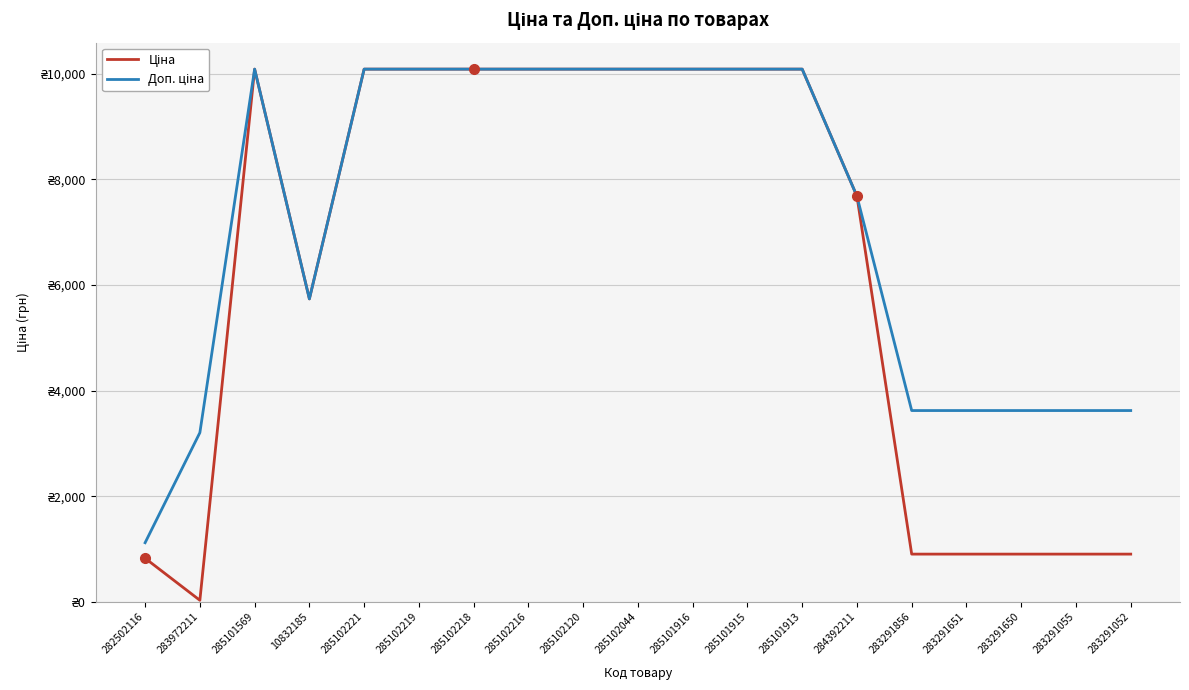

Is this an area chart (filled region under the line)?

No